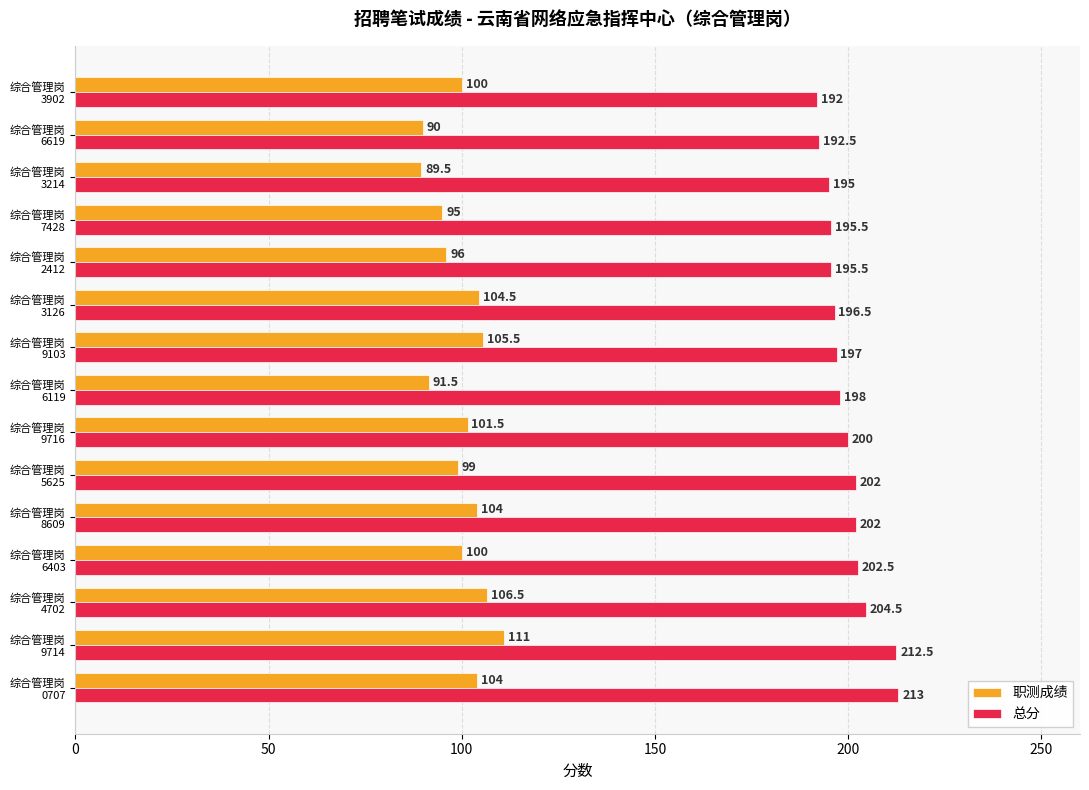

What is the average value of the 职测成绩 series?

99.9